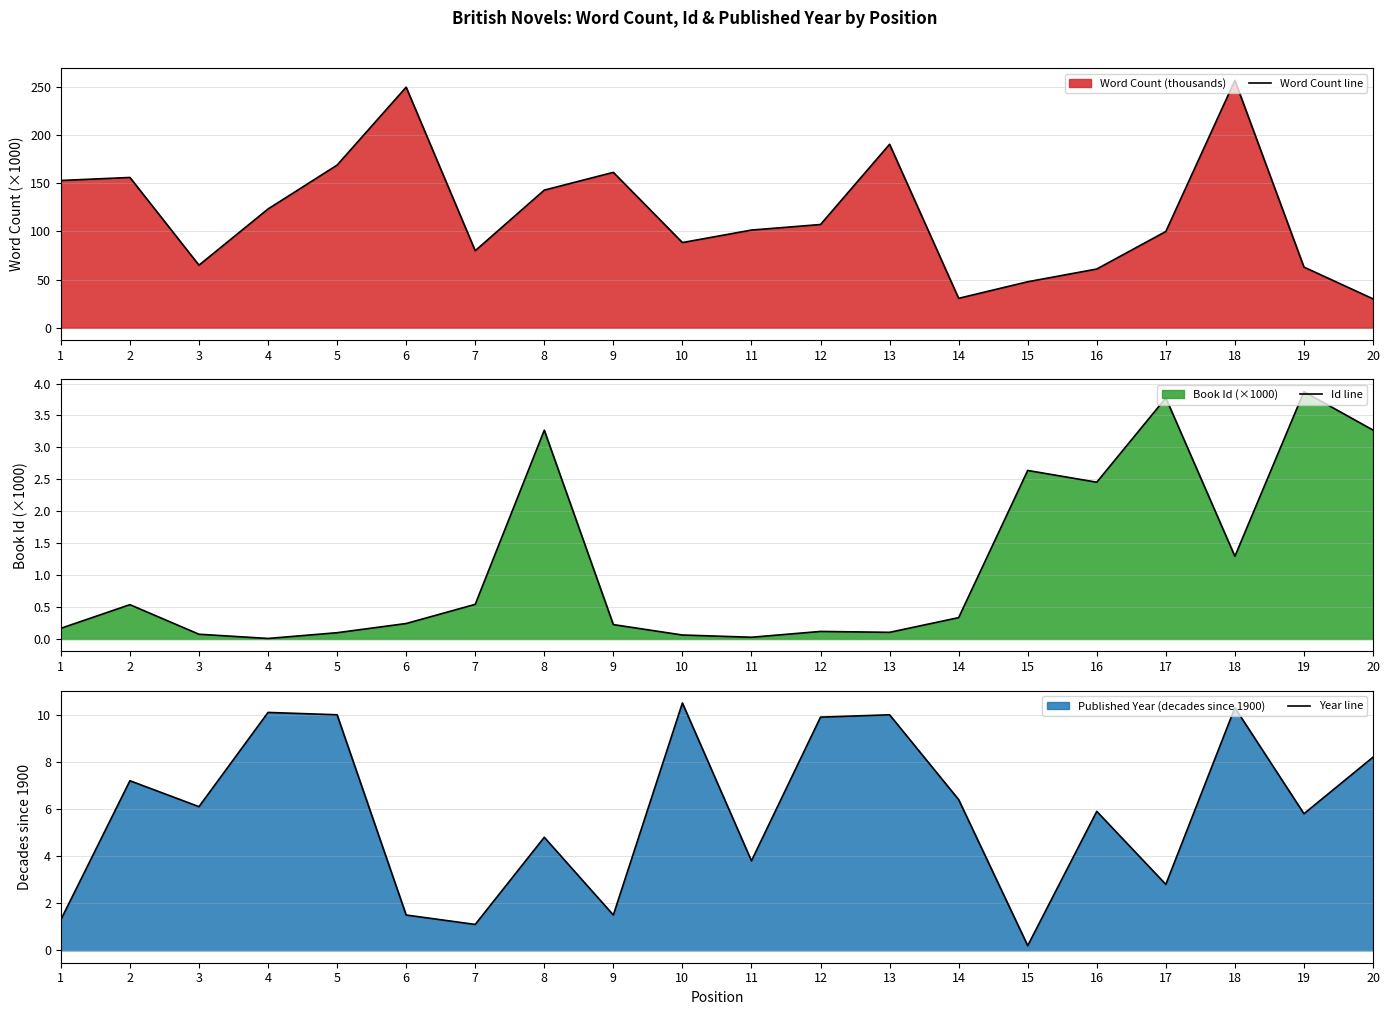

What is the value of the Year line point at the 3rd from the left?

6.1